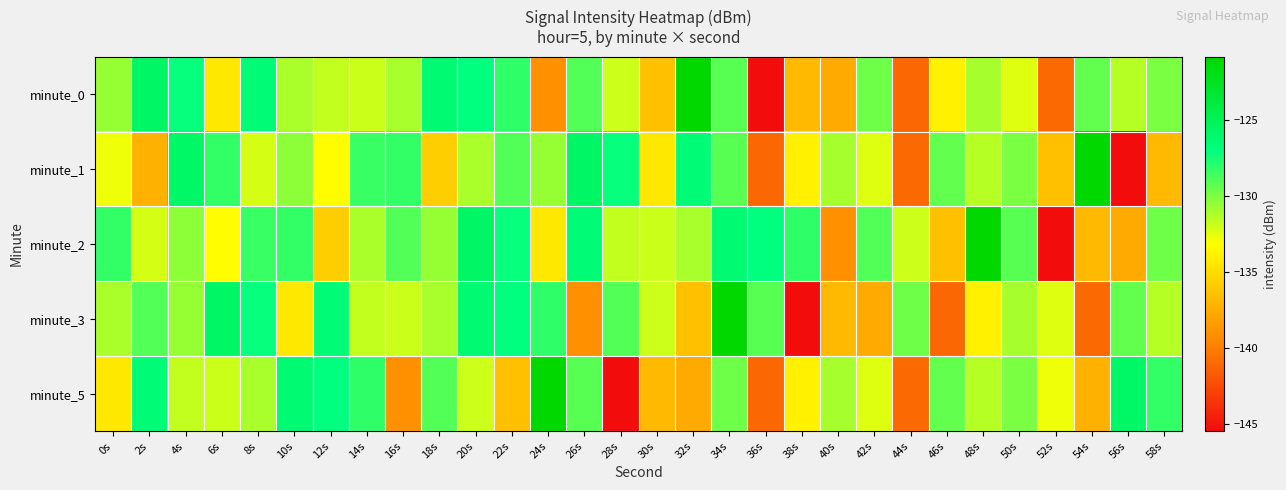

Rank the series at 28s from highest to lowest value.

minute_1, minute_3, minute_2, minute_0, minute_5